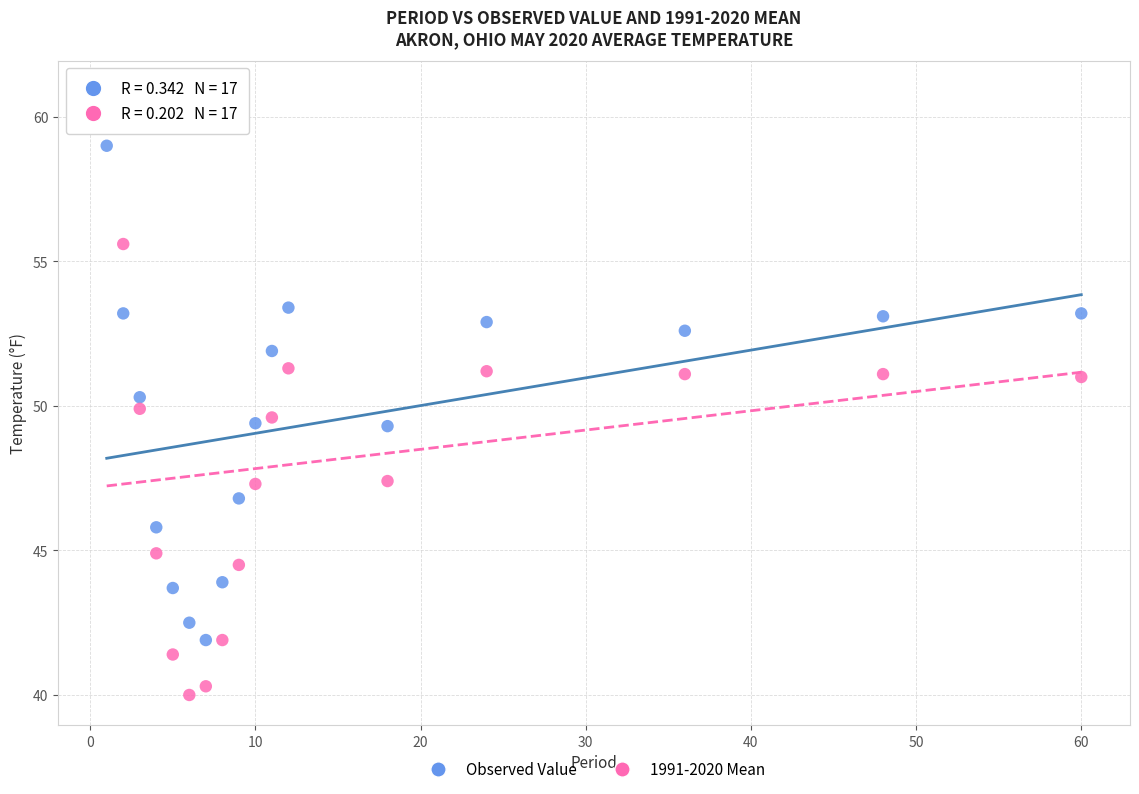

Which series has the largest Y range (max minus min)?

1991-2020 Mean